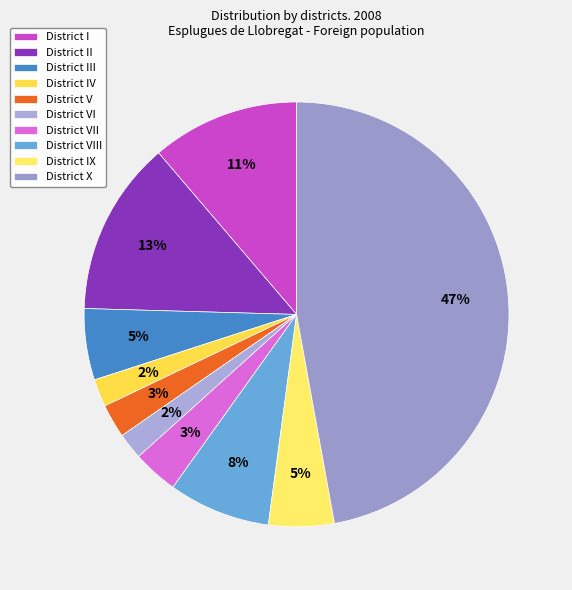

What percentage is the District VI slice, to the nearest percent?

2%